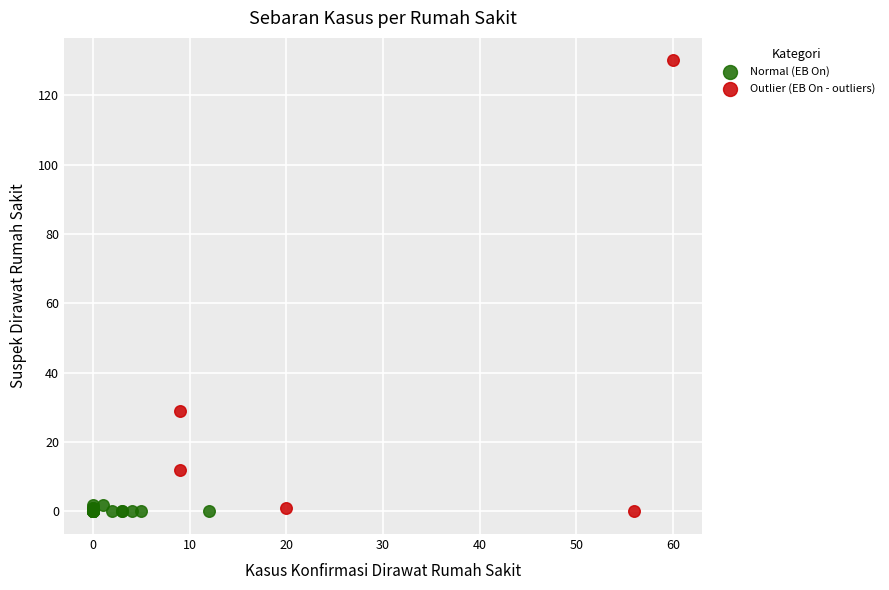

Which series reaches the maximum Y coordinate?

Outlier (EB On - outliers)